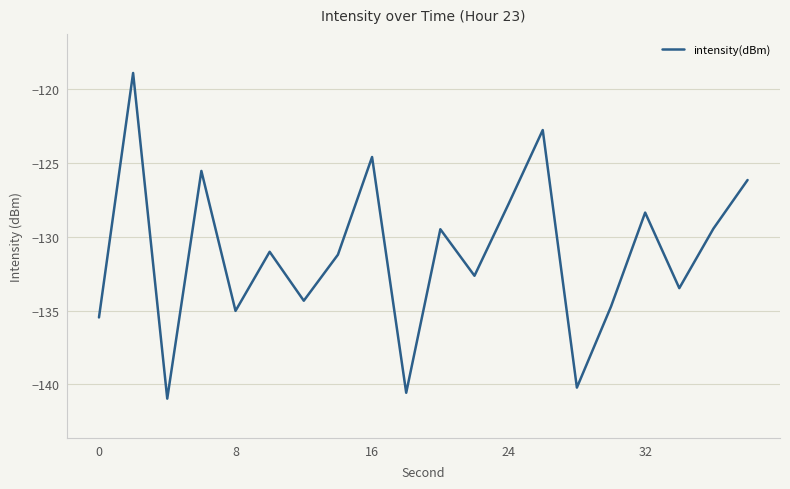

What is the sum of all values?

-2622.7